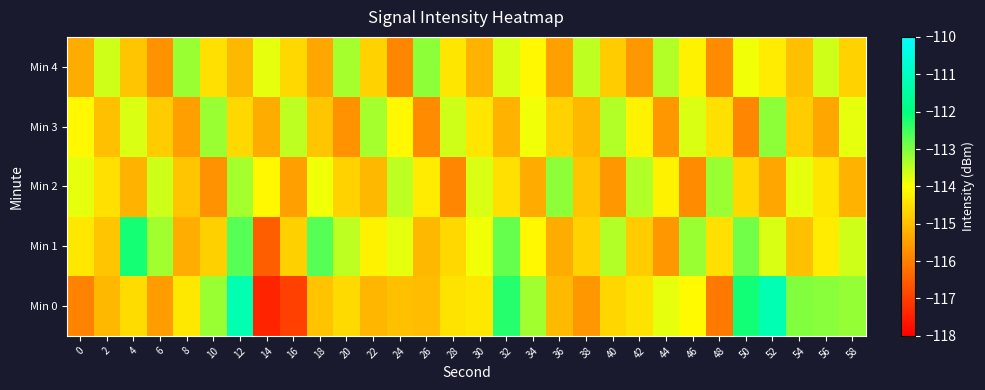

Between 34 and 40, which series saw the biggest shift?

Min 0